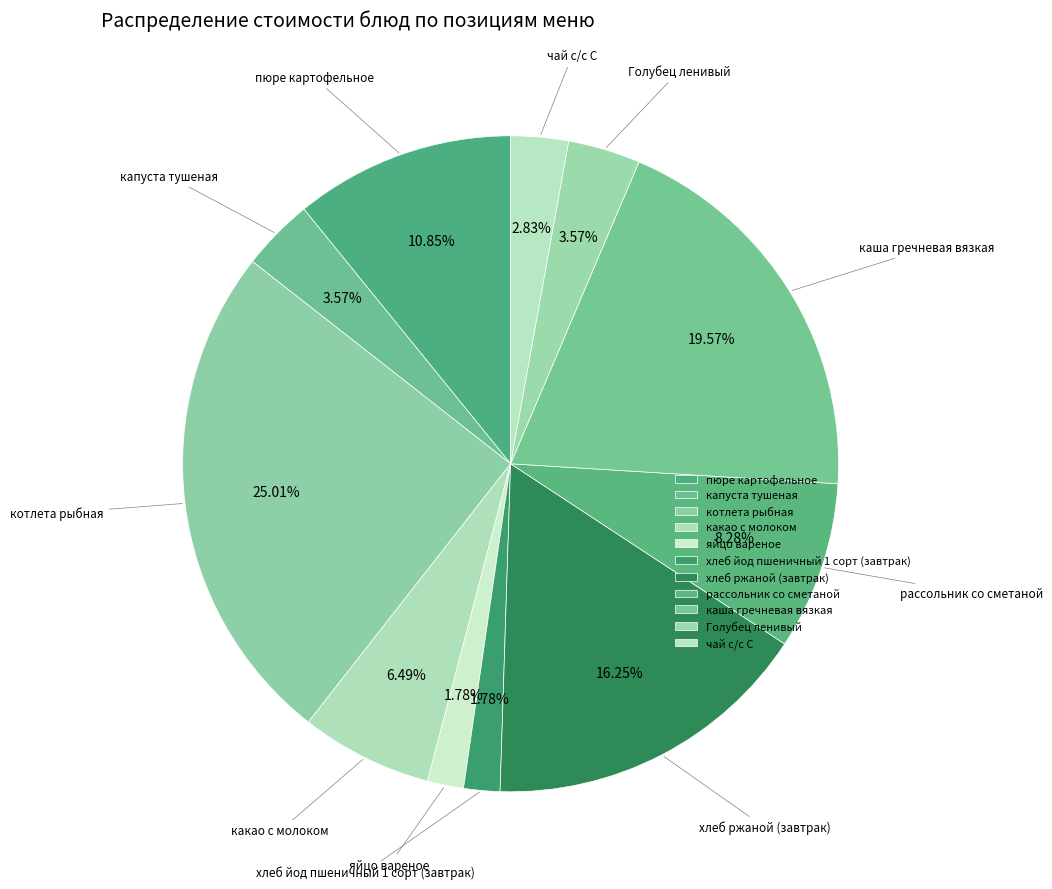

How much of the chart is everything except котлета рыбная?

75.0%